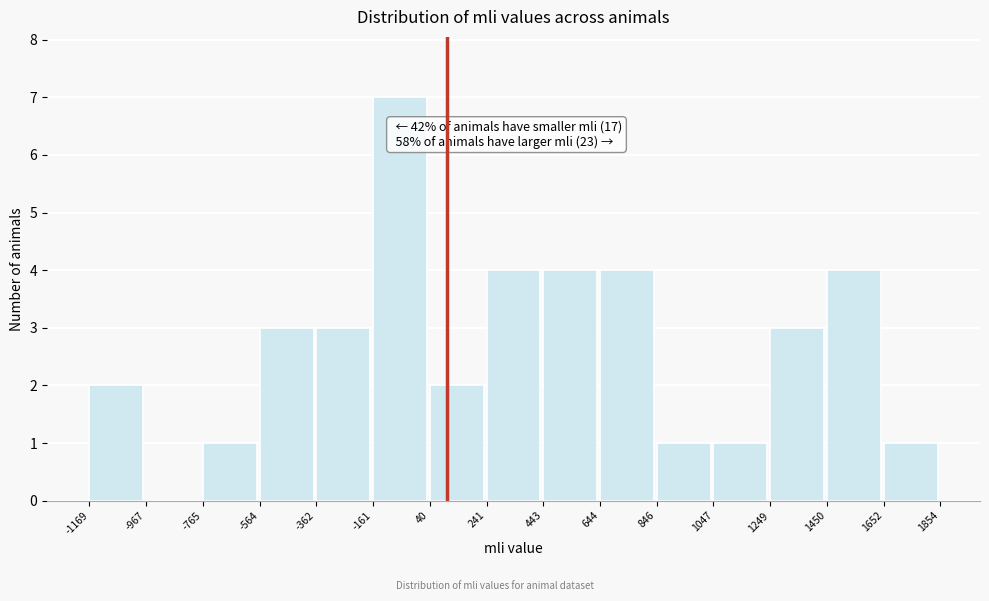

Which range on the x-axis has the tallest bar?

-161 to 40